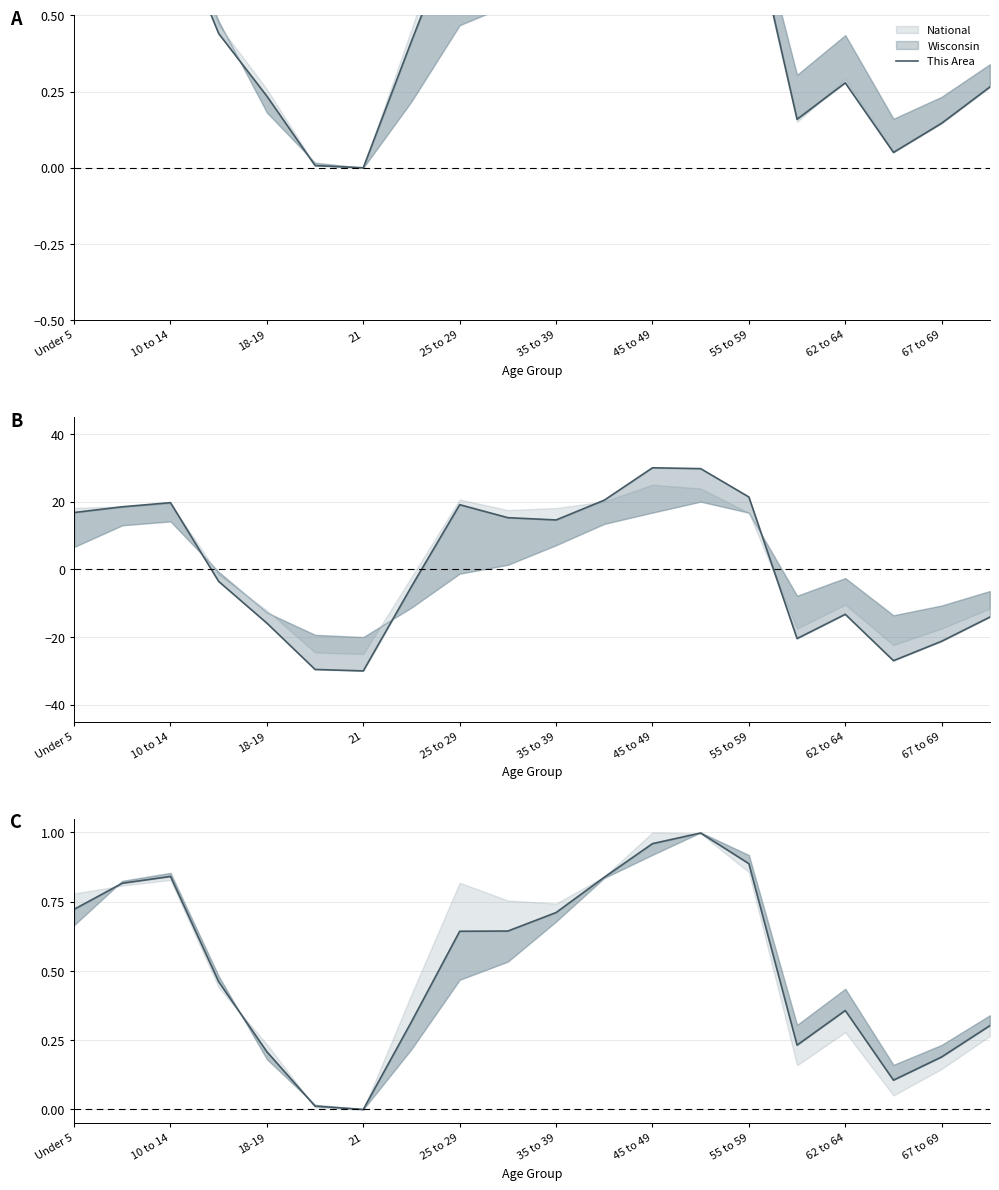

What is the difference between the maximum and minimum values?

1.0